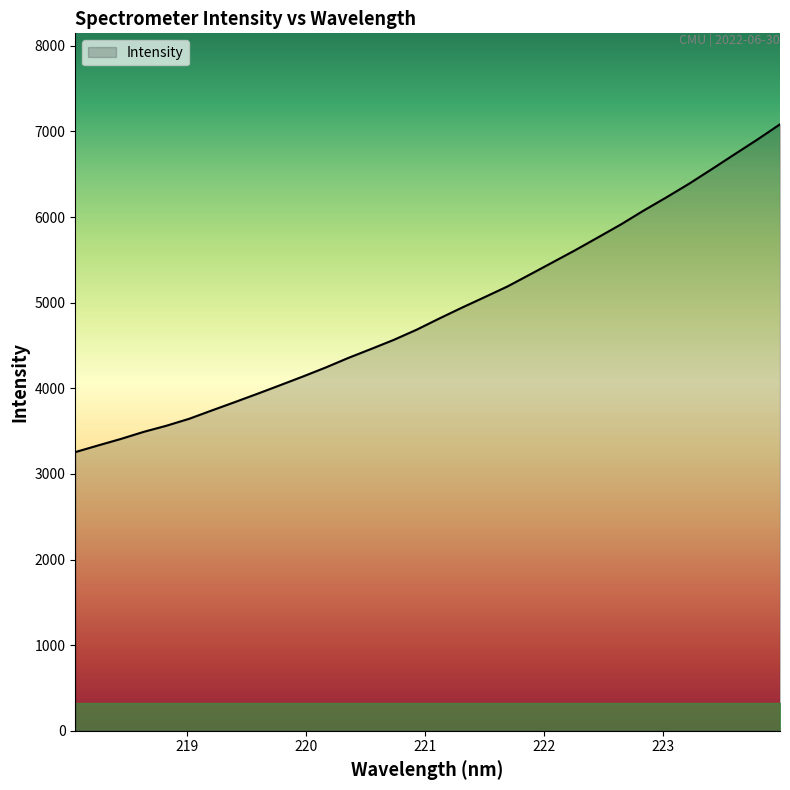

What is the maximum value shown in the chart?

7083.1